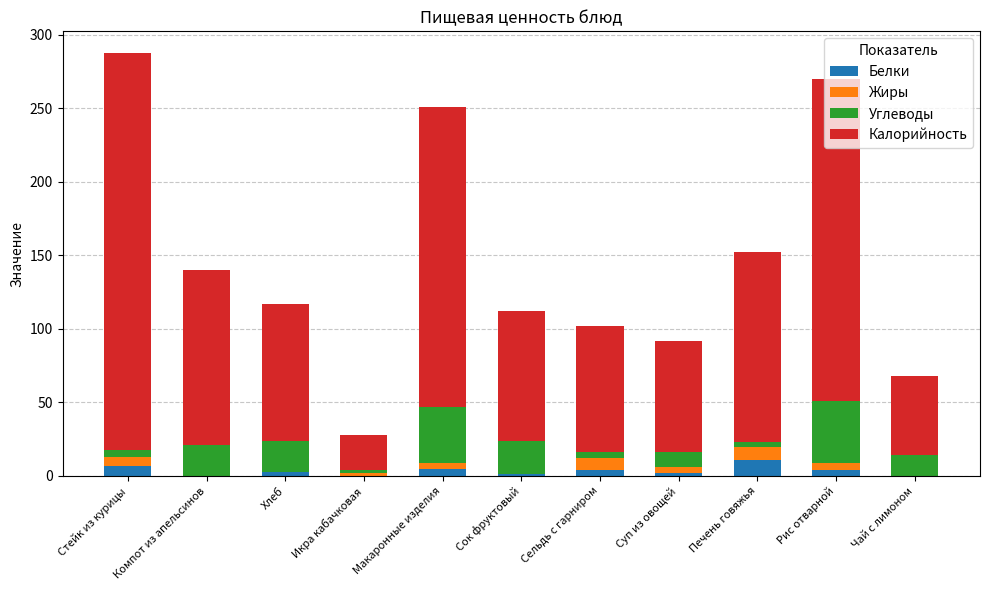

What position from the right is Сельдь с гарниром?

5